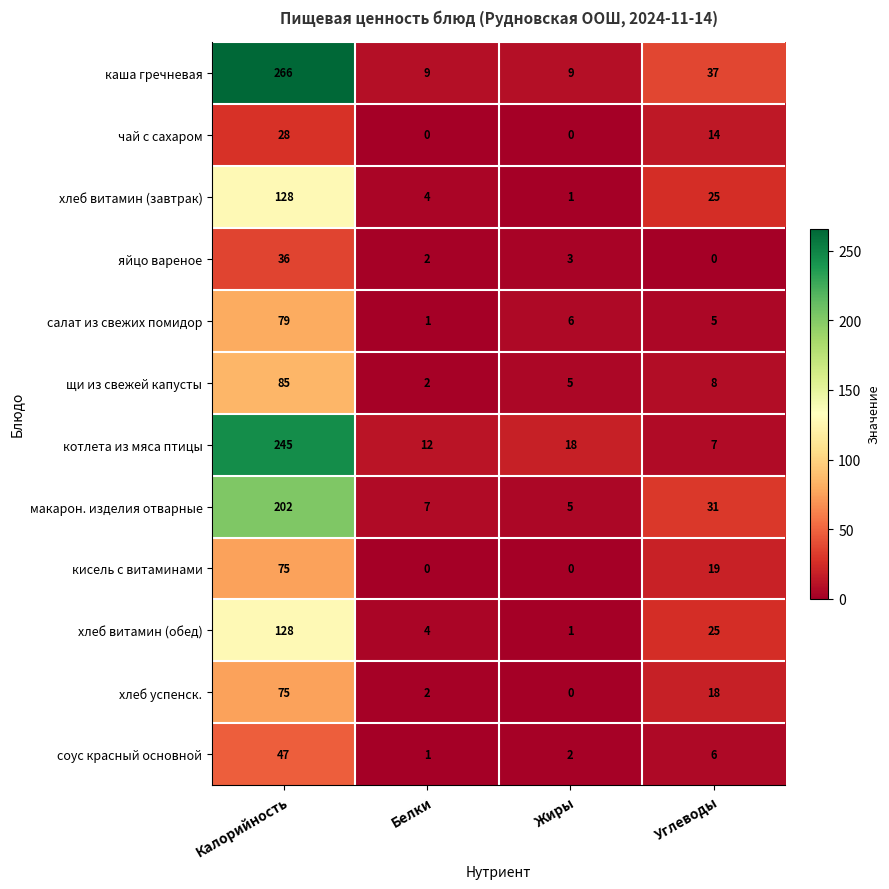

What is the difference between the highest and lowest values at Белки?

12